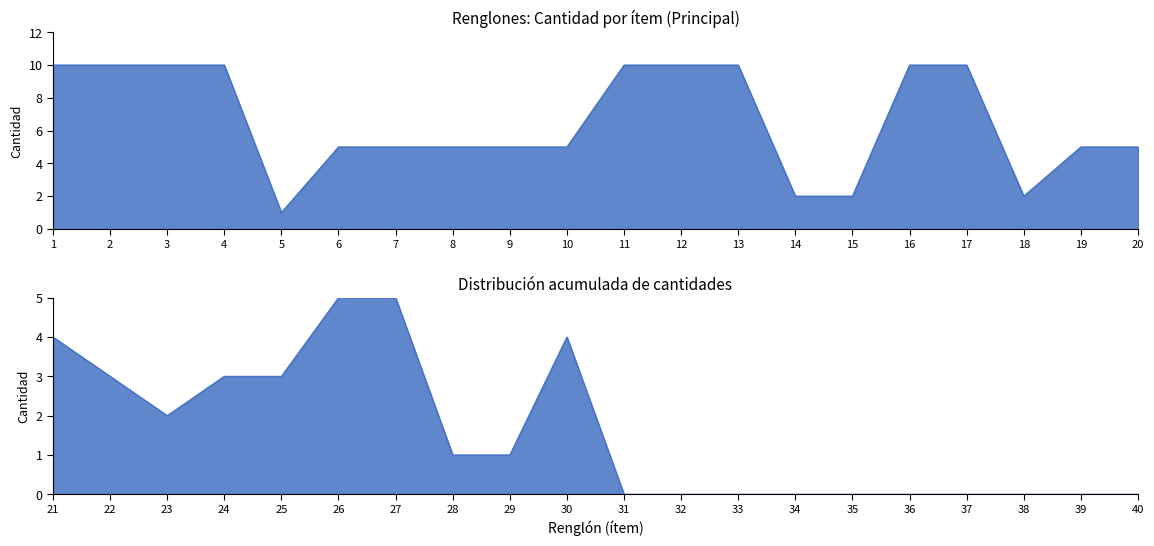

How many intersections are there between Quantity (Renglón 21-40) and Quantity (Renglón 1-20)?

1